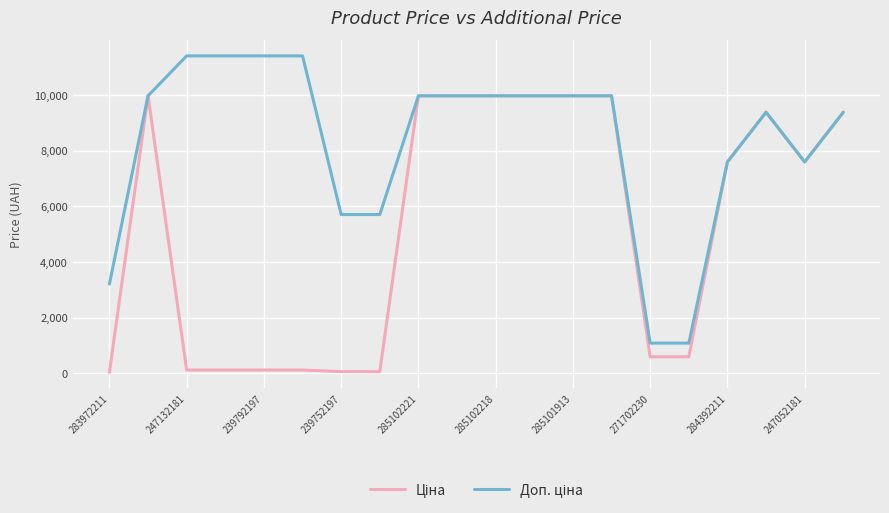

True or false: Ціна and Доп. ціна intersect in this chart.

False